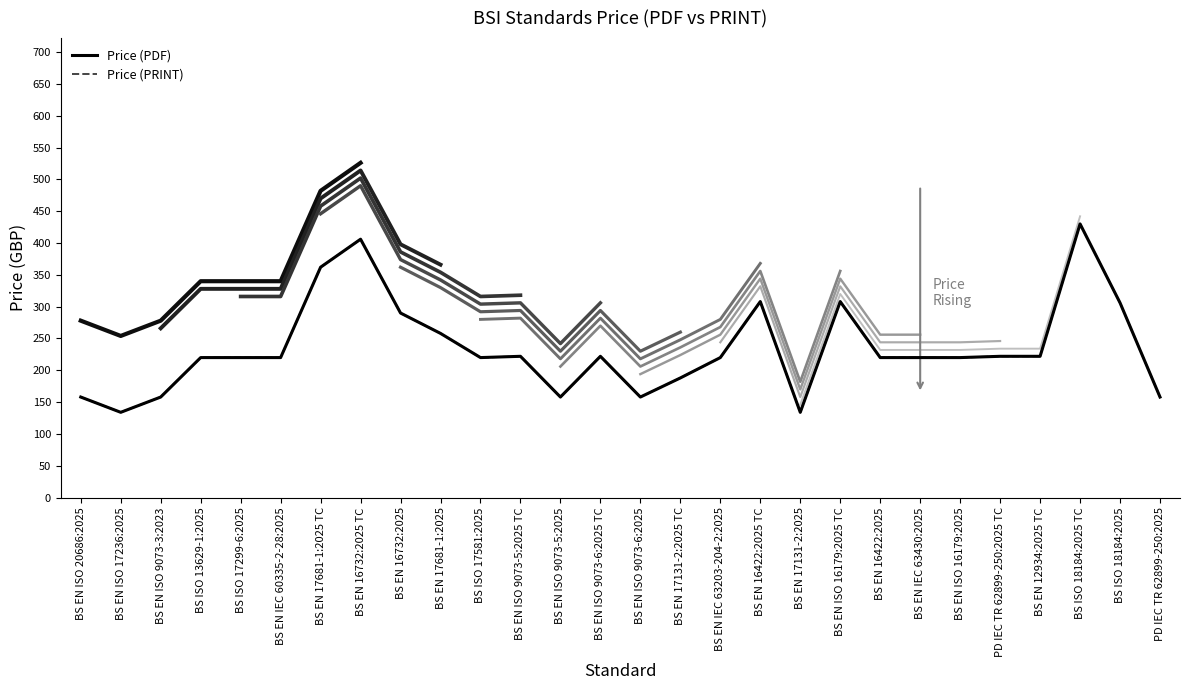

At how many categories does at least one series exceed 179?

21